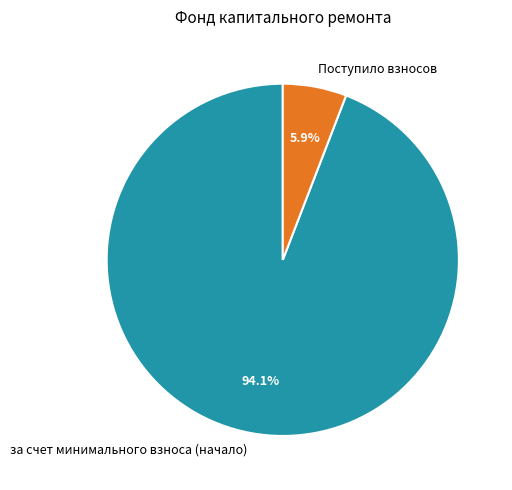

True or false: Поступило взносов accounts for 20% of the total.

False